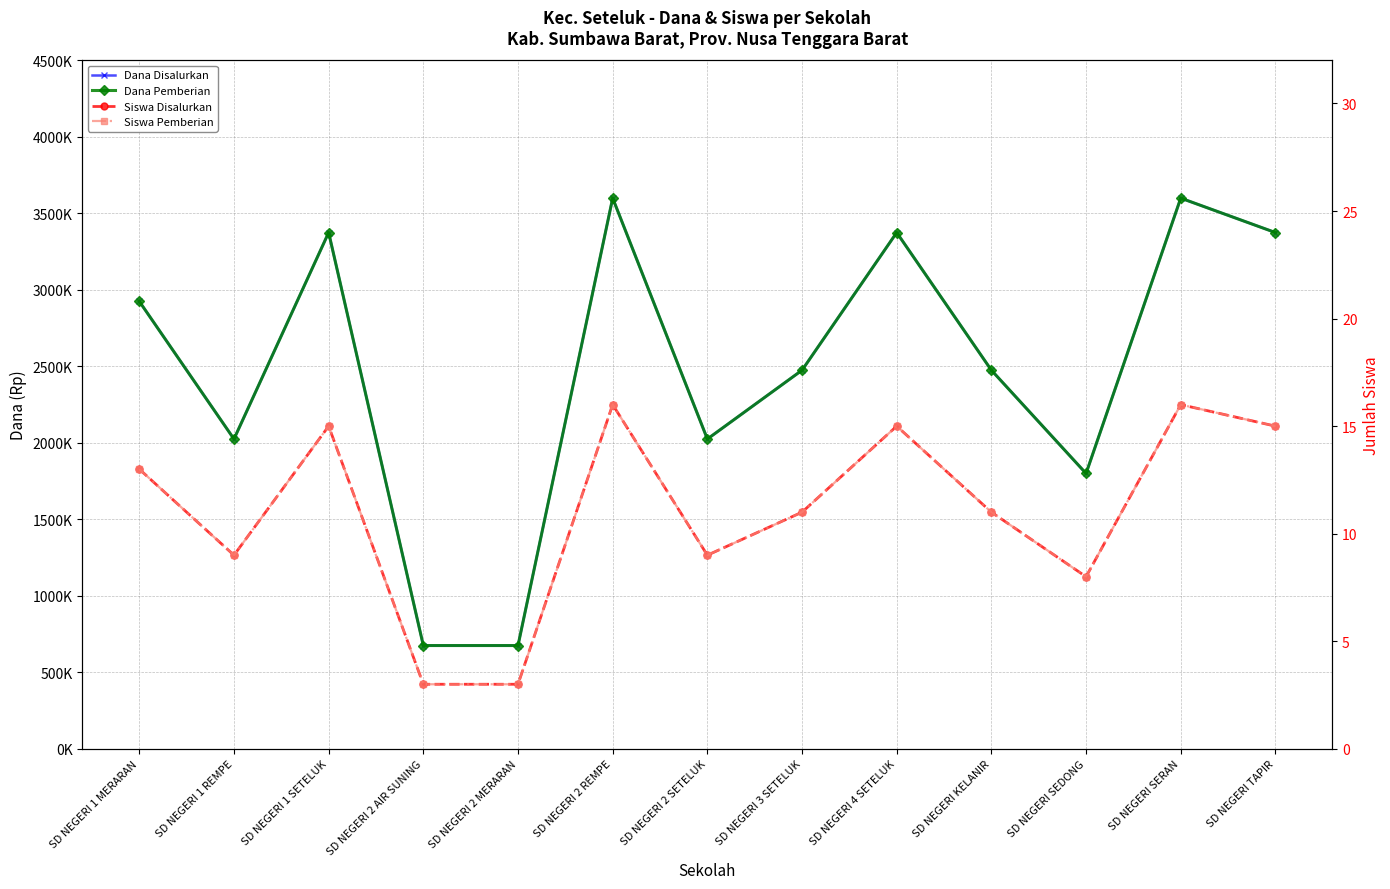

At how many categories does at least one series exceed 1040733?

11